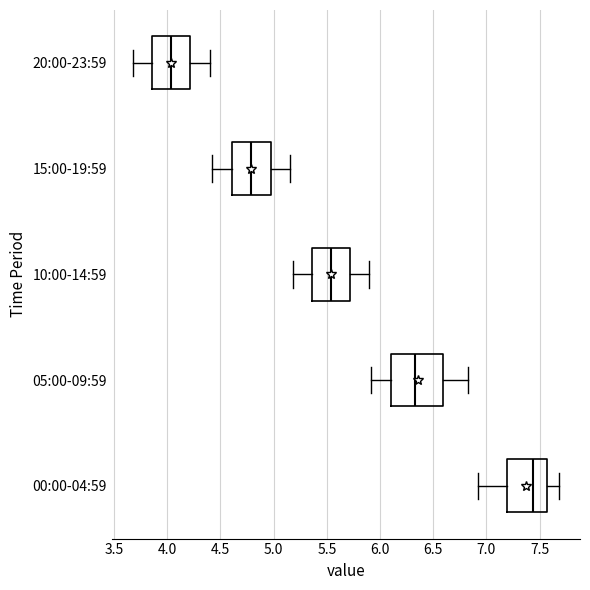

Where is the left edge of the box for 15:00-19:59 on the x-axis? The values are not printed on the chart, so give them approximately, as read against the axis.

4.60